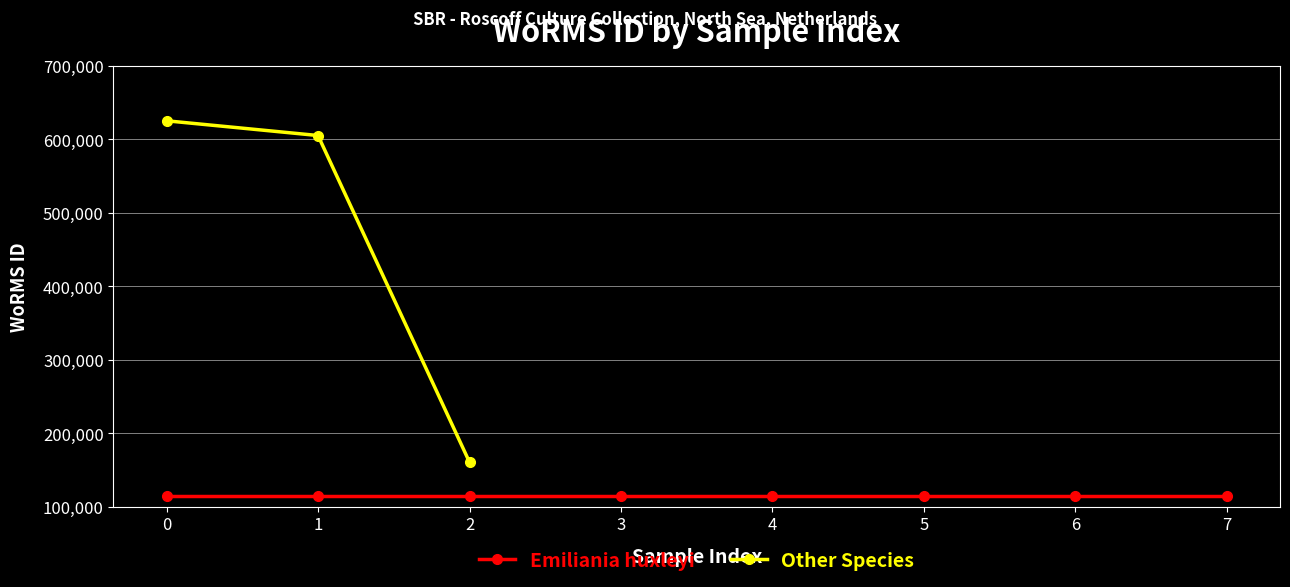

What is the difference between the maximum and minimum values?

464438